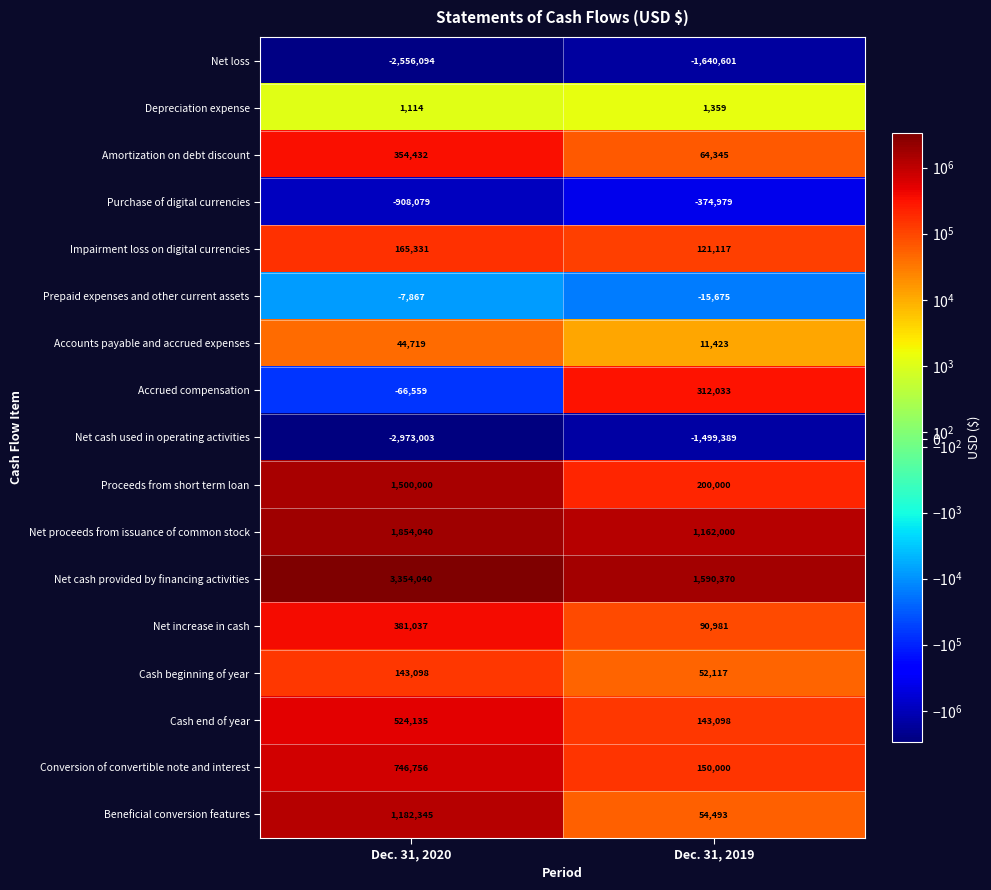

Rank the series at Dec. 31, 2020 from lowest to highest value.

Net cash used in operating activities, Net loss, Purchase of digital currencies, Accrued compensation, Prepaid expenses and other current assets, Depreciation expense, Accounts payable and accrued expenses, Cash beginning of year, Impairment loss on digital currencies, Amortization on debt discount, Net increase in cash, Cash end of year, Conversion of convertible note and interest, Beneficial conversion features, Proceeds from short term loan, Net proceeds from issuance of common stock, Net cash provided by financing activities